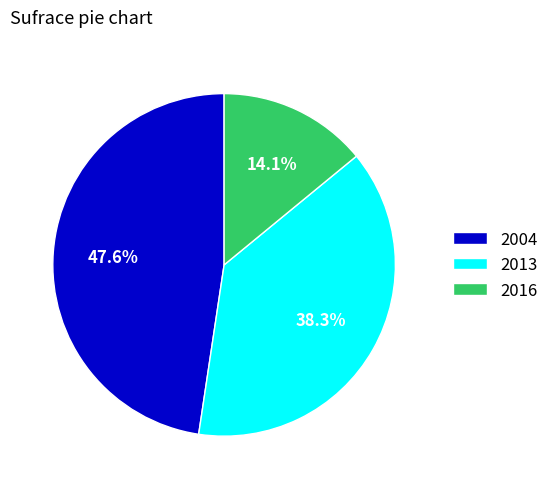

Which has a higher value, 2004 or 2013?

2004